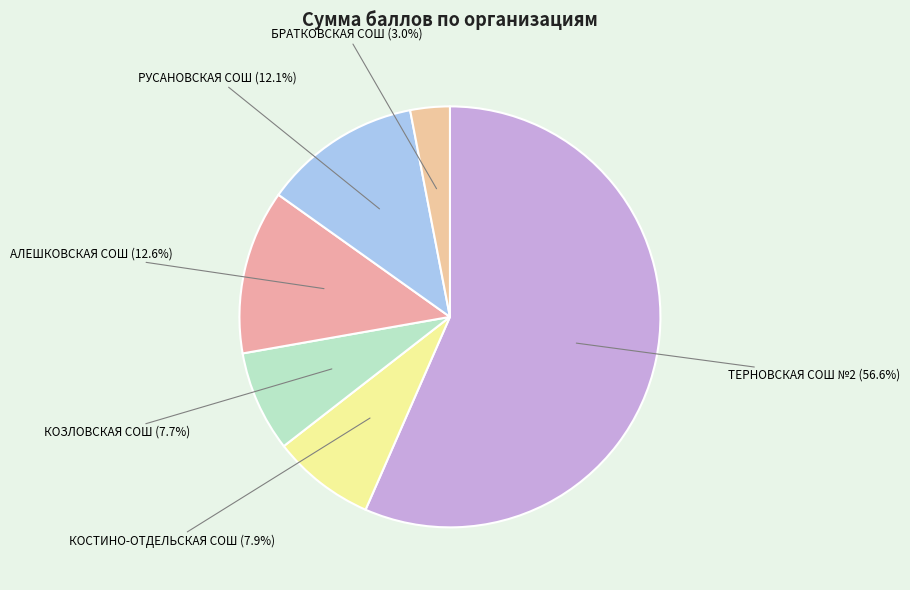

What is the largest slice in the pie chart?

ТЕРНОВСКАЯ СОШ №2